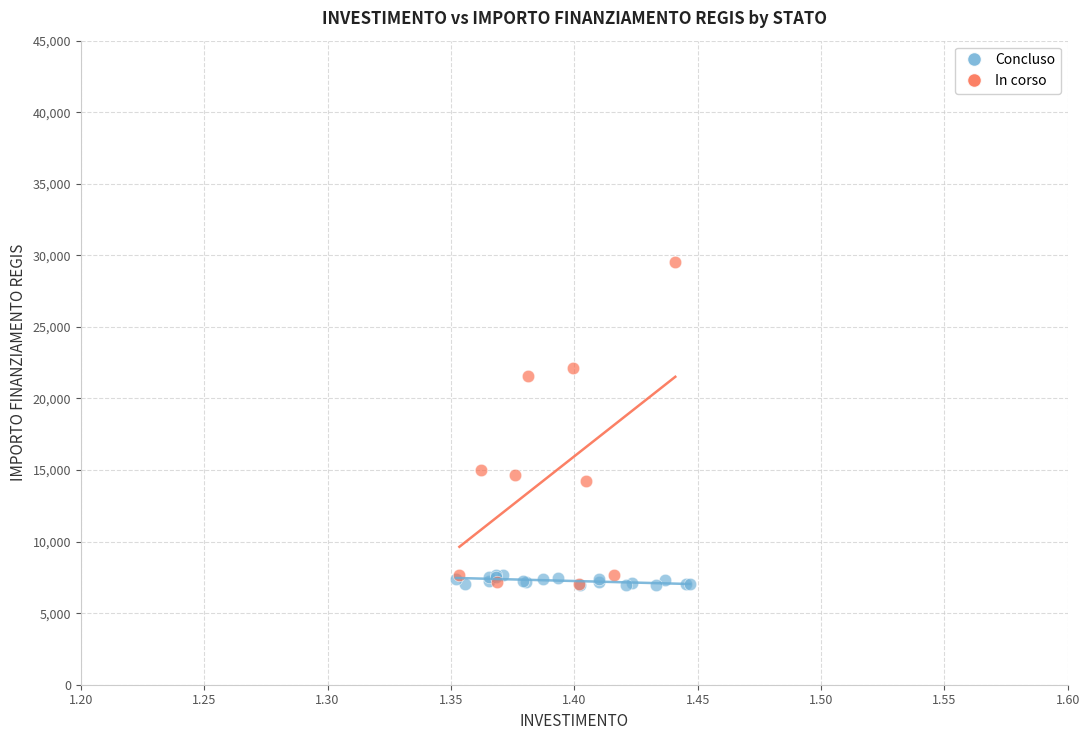

Which series has the widest spread of Y values?

In corso